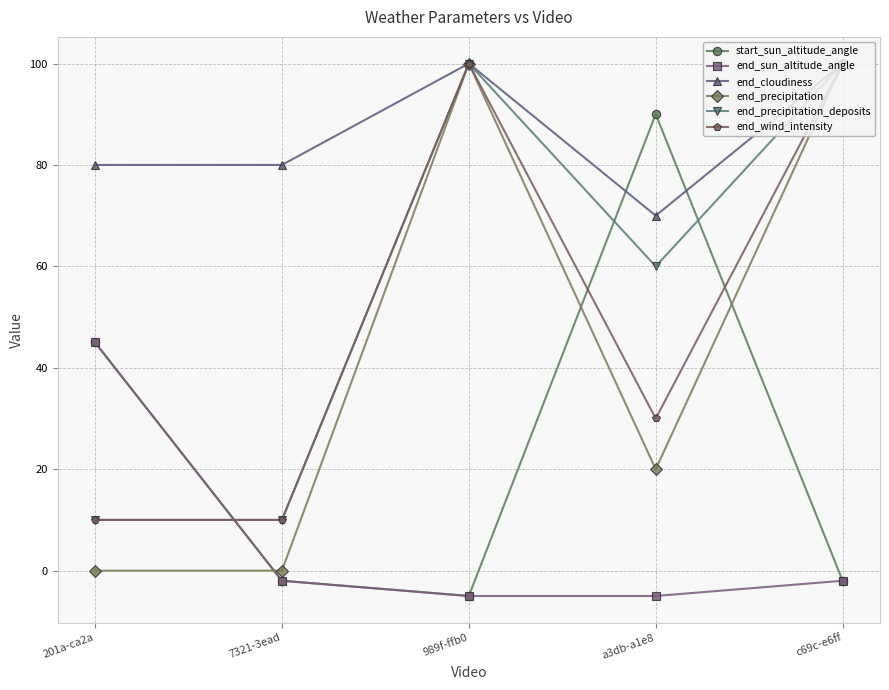

What is the label of the 2nd point from the left?

7321-3ead